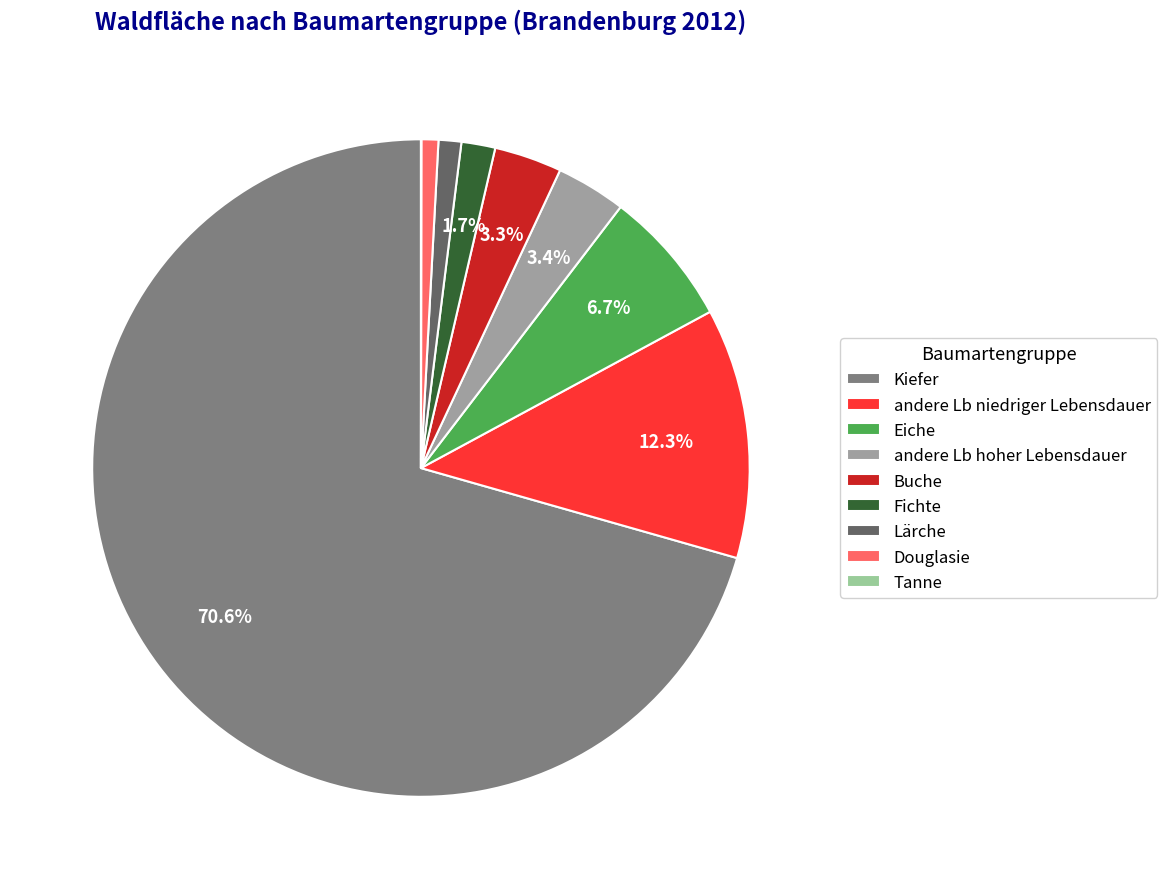

Which category accounts for the majority?

Kiefer